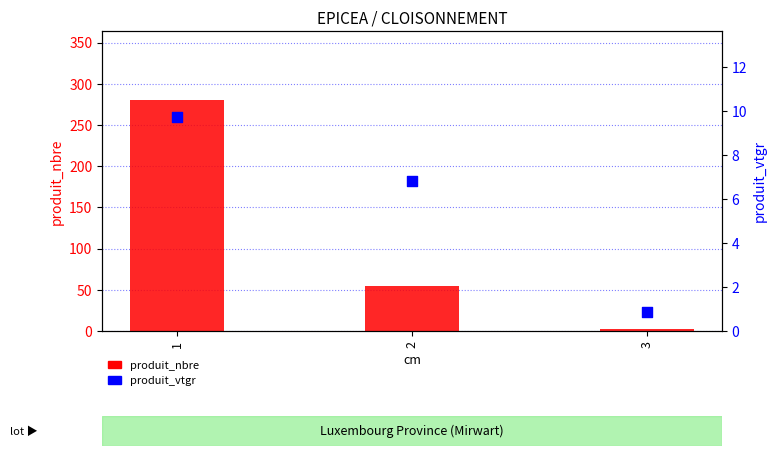

At how many categories does at least one series exceed 264?

1